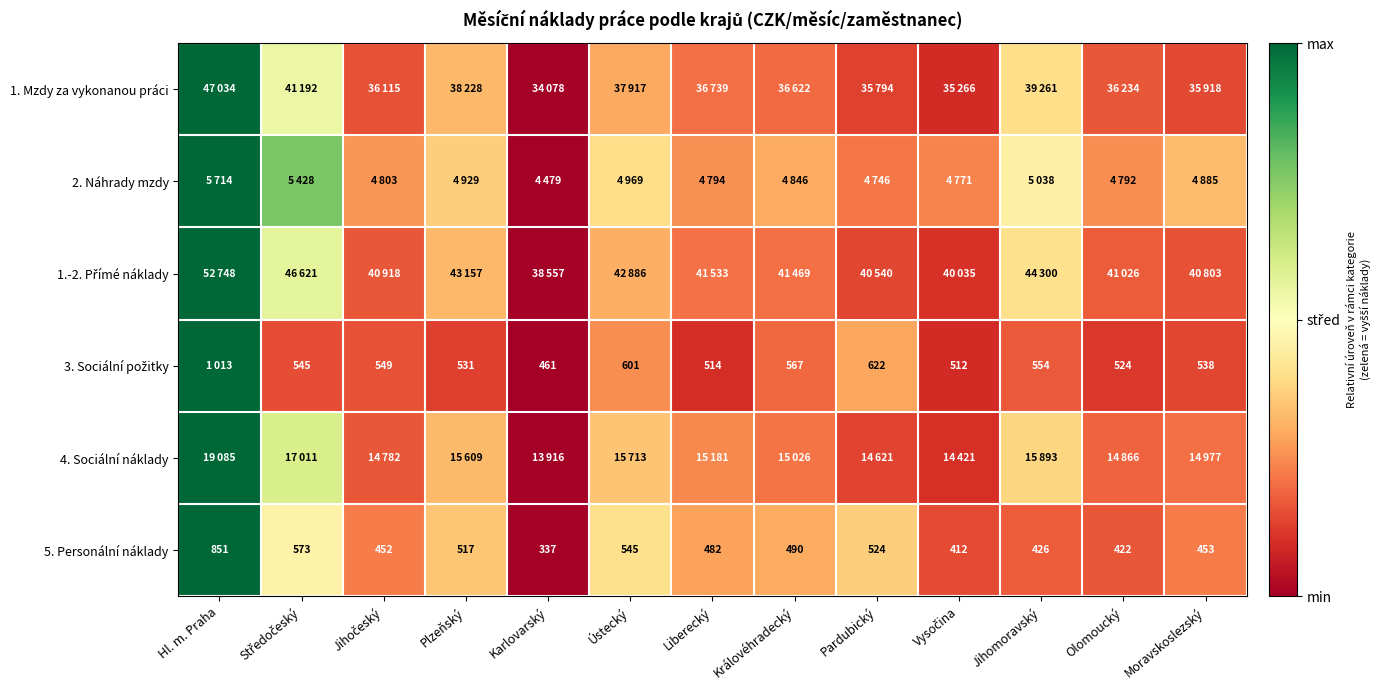

Where does the 5. Personální náklady series first go above 482?

Hl. m. Praha